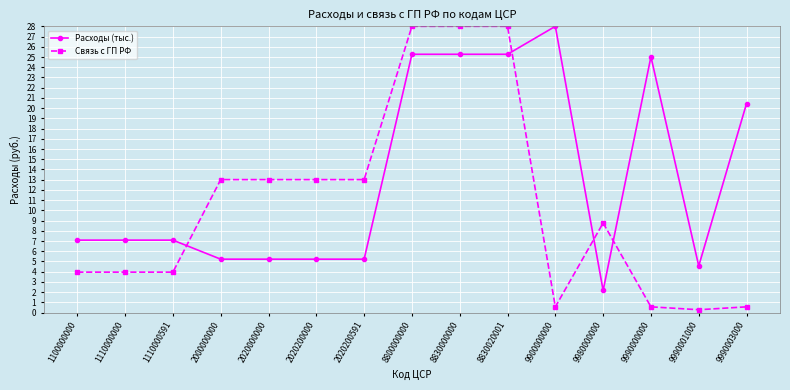

What is the difference between the highest and lowest values at 9900000000?

27.4